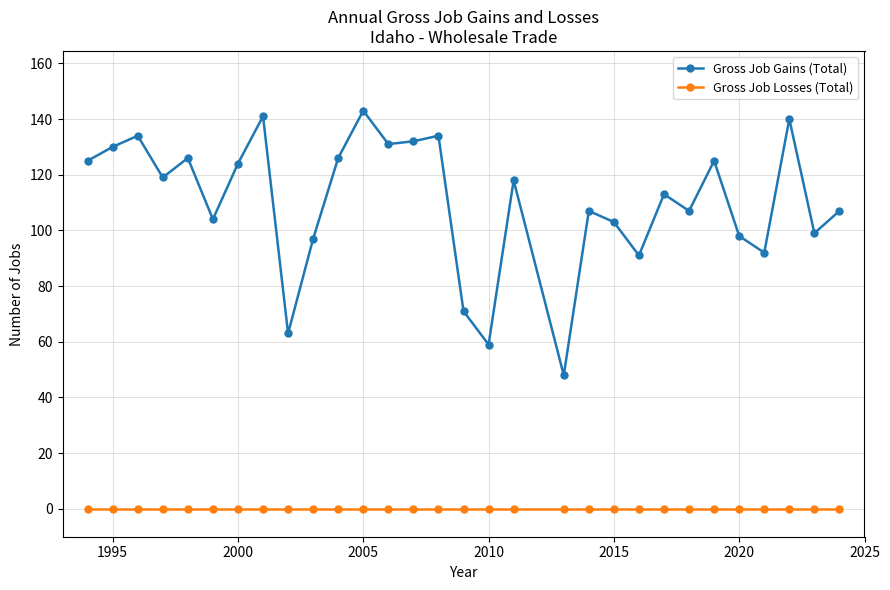

What are all the series names shown in the legend?

Gross Job Gains (Total), Gross Job Losses (Total)